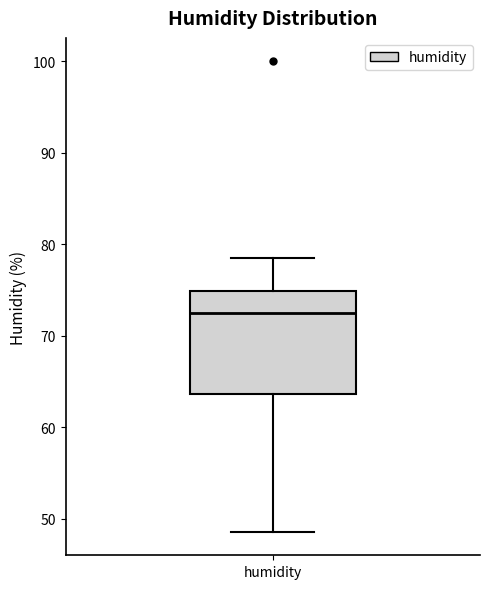

Where does the lower whisker of the box for humidity end on the y-axis? The values are not printed on the chart, so give them approximately, as read against the axis.

49